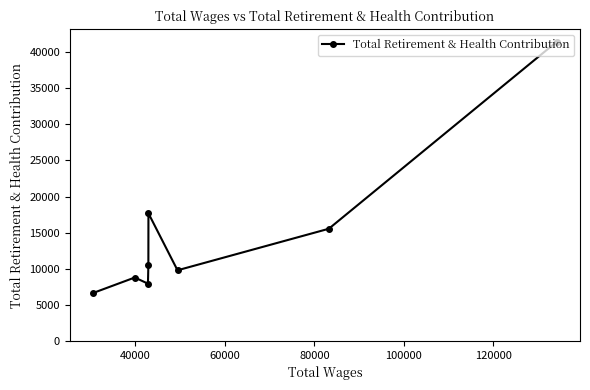

Reading left to right, list all the values displayed in this chart.

6635	8785	7932	10521	17676	9785	15537	41440